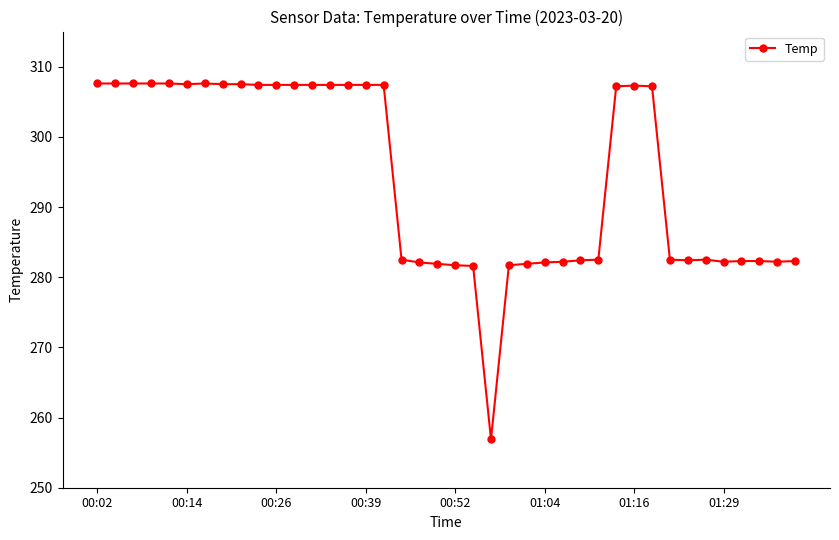

What is the difference between the second highest and second lowest values?

26.0